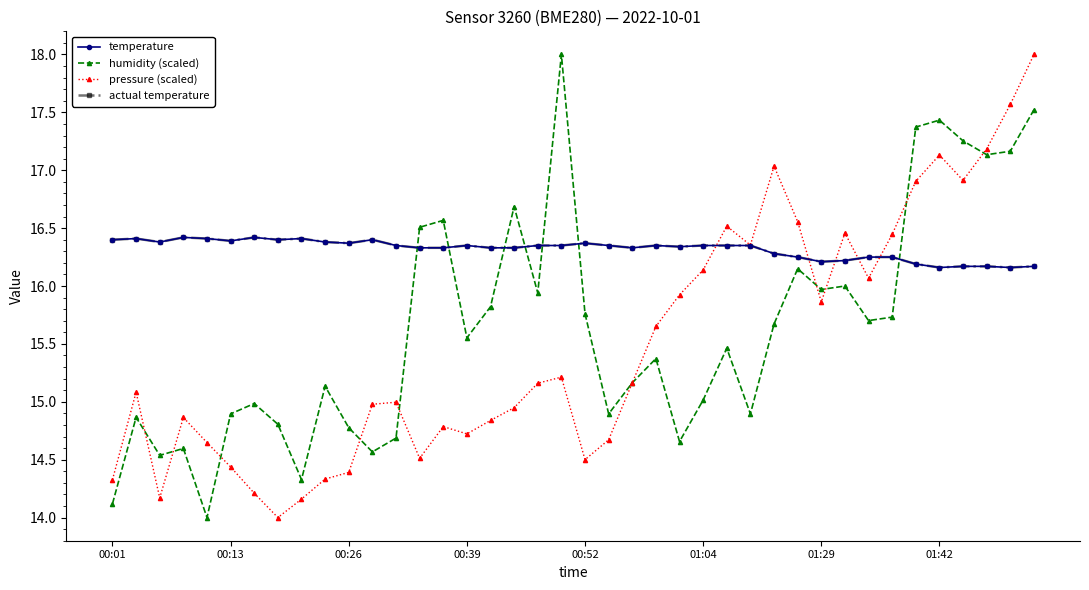

Does the chart have visible grid lines?

No